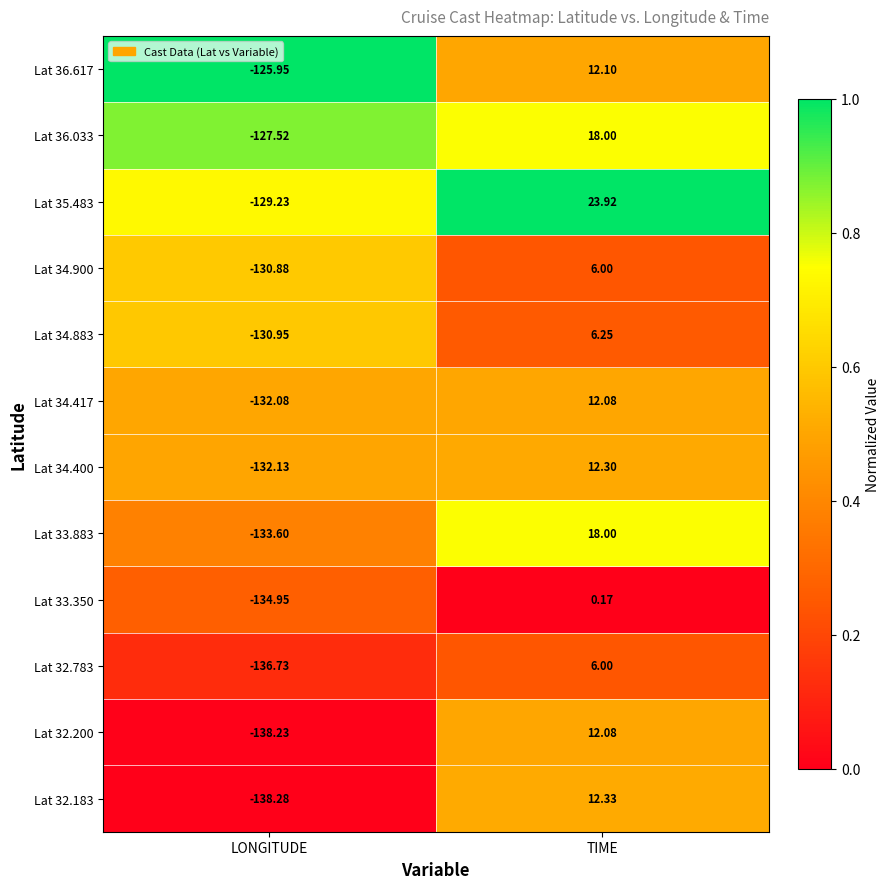

Rank the categories by Lat 34.883 value from highest to lowest.

TIME, LONGITUDE